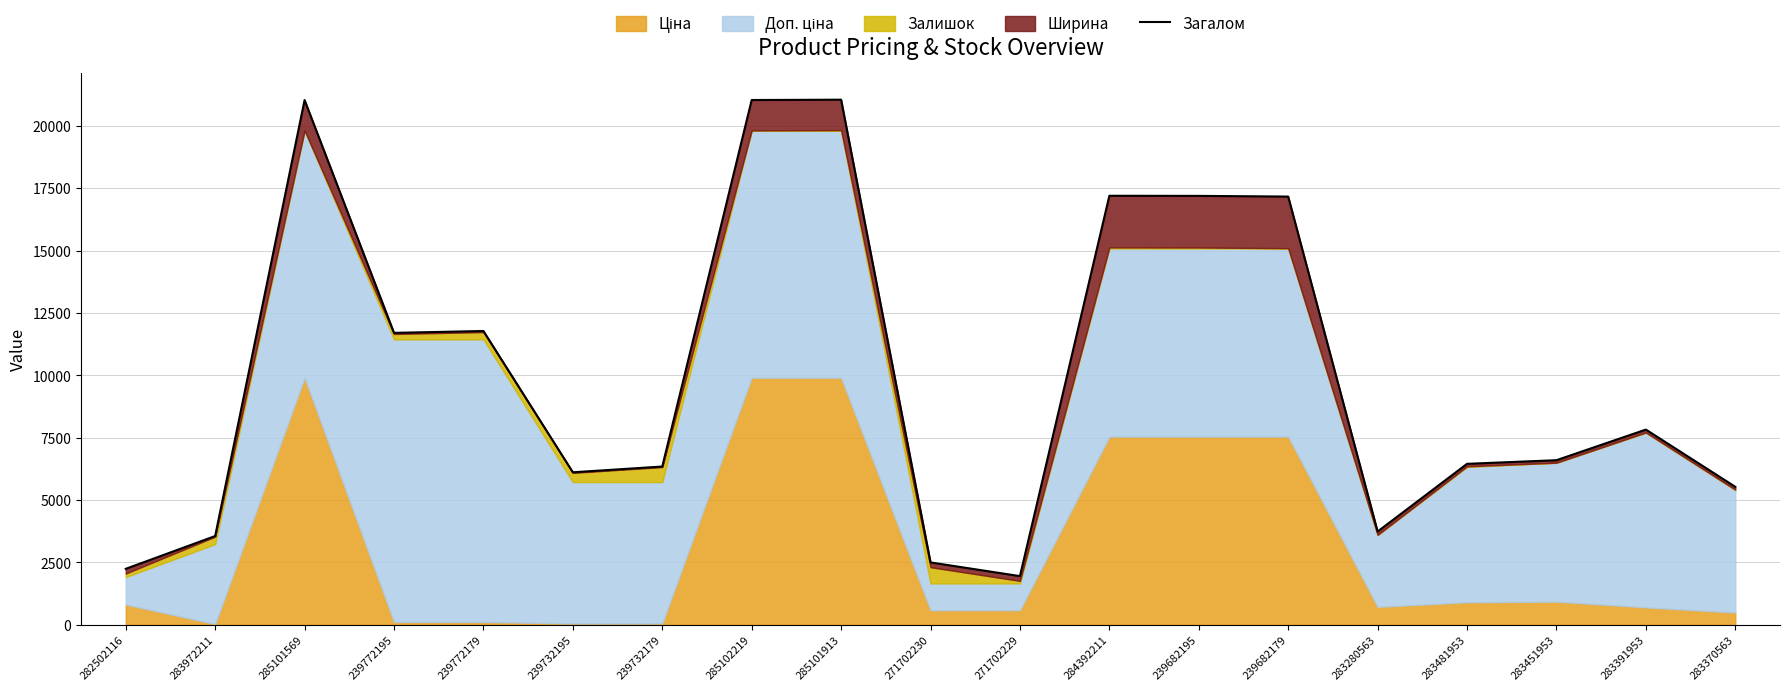

The value at 239772195 is 11706.3. True or false?

True